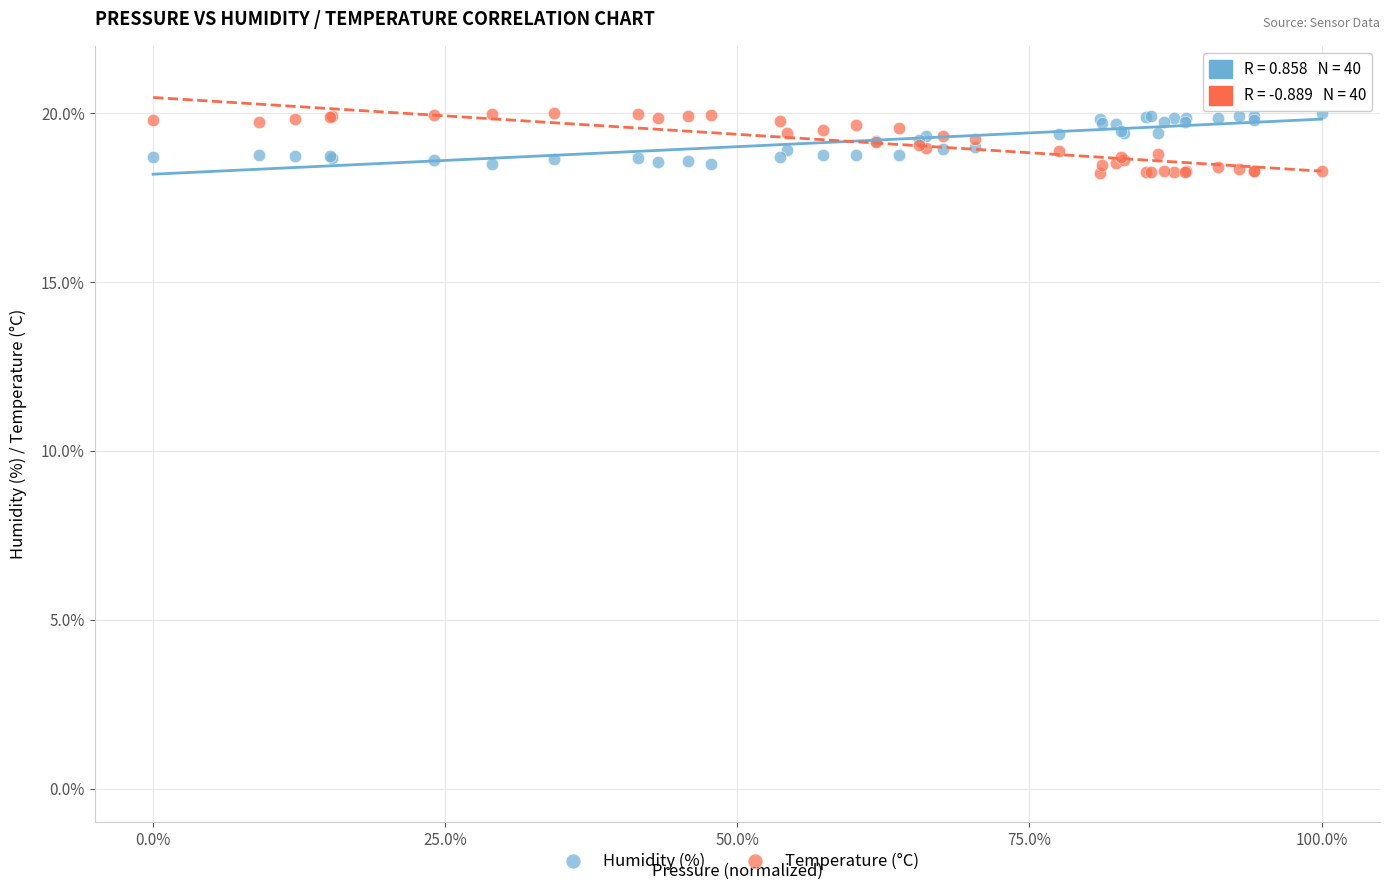

Which series has the largest Y range (max minus min)?

Temperature (°C)